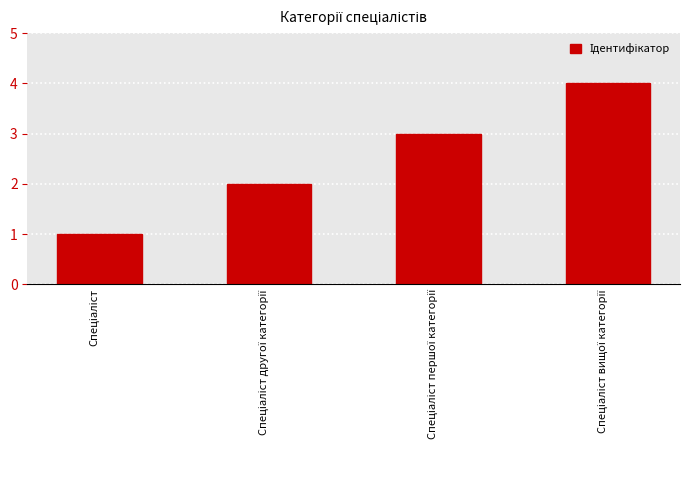

Does the chart contain stacked bars?

No